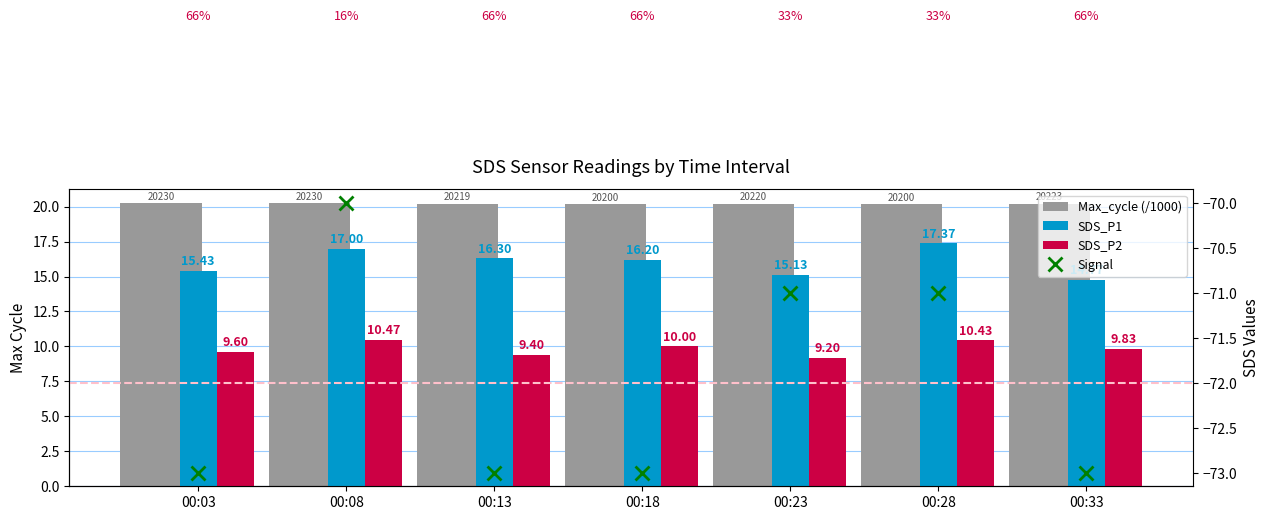

Are the bars grouped side by side (vs. stacked)?

Yes